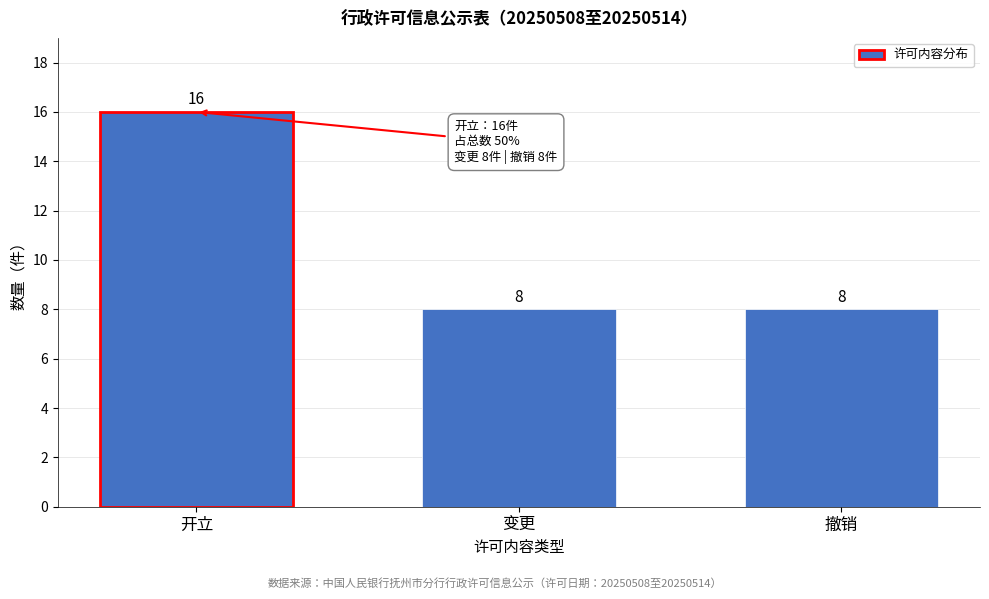

Reading right to left, what are all the values shown in this chart?

撤销=8	变更=8	开立=16